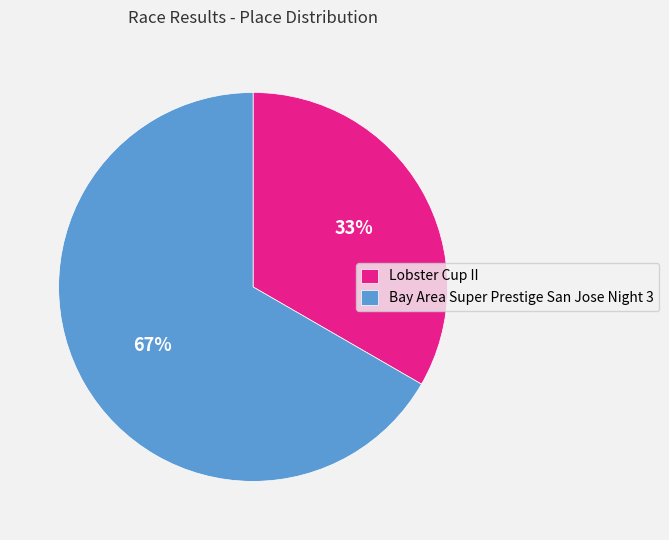

Does Bay Area Super Prestige San Jose Night 3 represent more than half of the total?

Yes